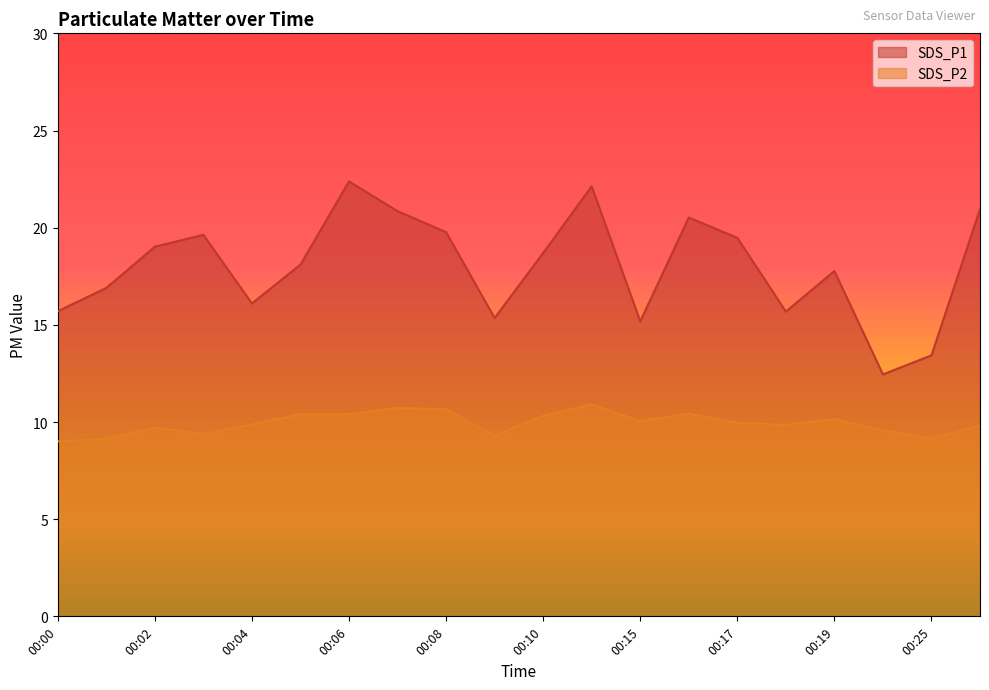

What are all the series names shown in the legend?

SDS_P1, SDS_P2